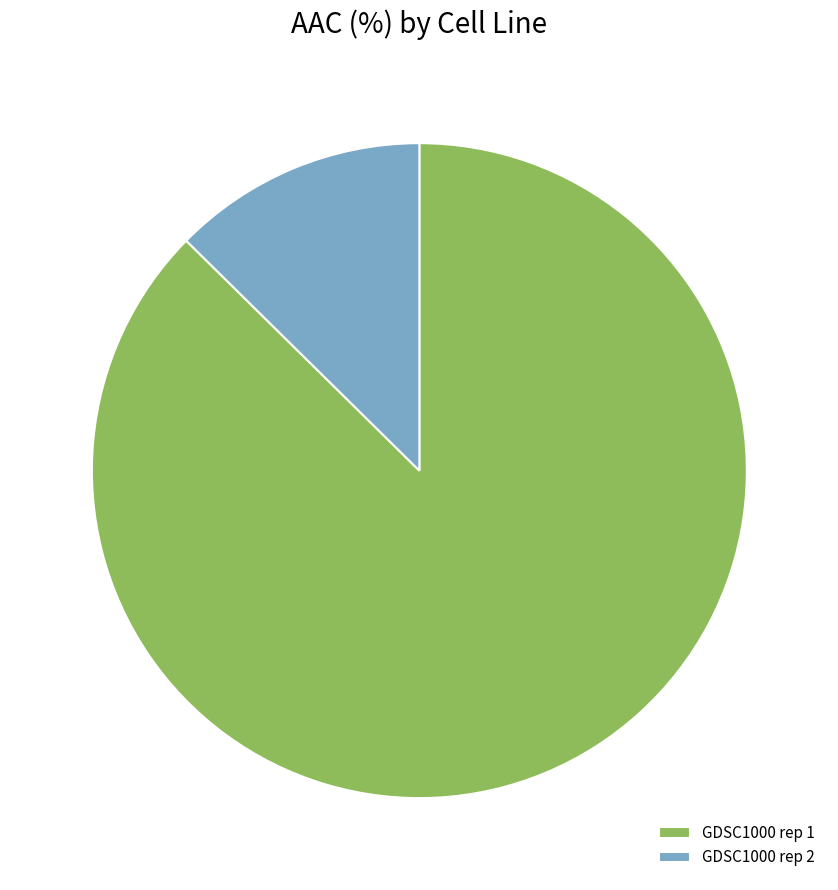

Which category has the smallest portion of the pie?

GDSC1000 rep 2